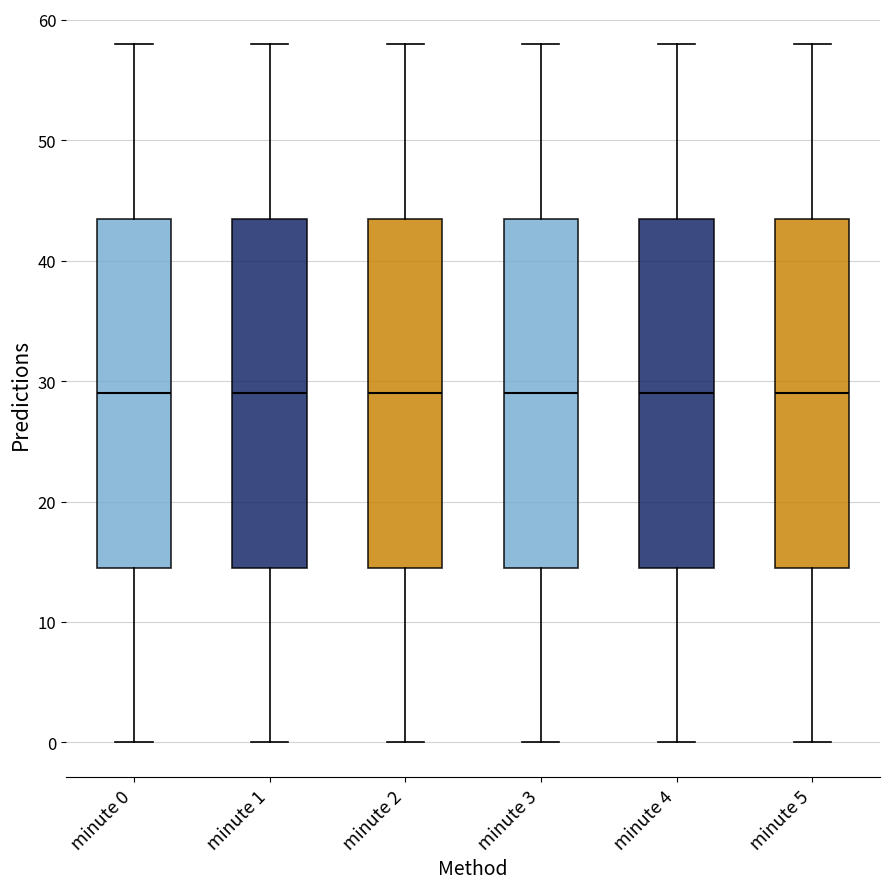

Reading left to right, read every box against the y-axis: the position of its median line, the range the box covers, and the ends of its whiskers. The values are not printed on the chart, so give them approximately, as read against the axis.

minute 0: median 29, box 15 to 44, whiskers 0 to 58
minute 1: median 29, box 15 to 44, whiskers 0 to 58
minute 2: median 29, box 15 to 44, whiskers 0 to 58
minute 3: median 29, box 15 to 44, whiskers 0 to 58
minute 4: median 29, box 15 to 44, whiskers 0 to 58
minute 5: median 29, box 15 to 44, whiskers 0 to 58